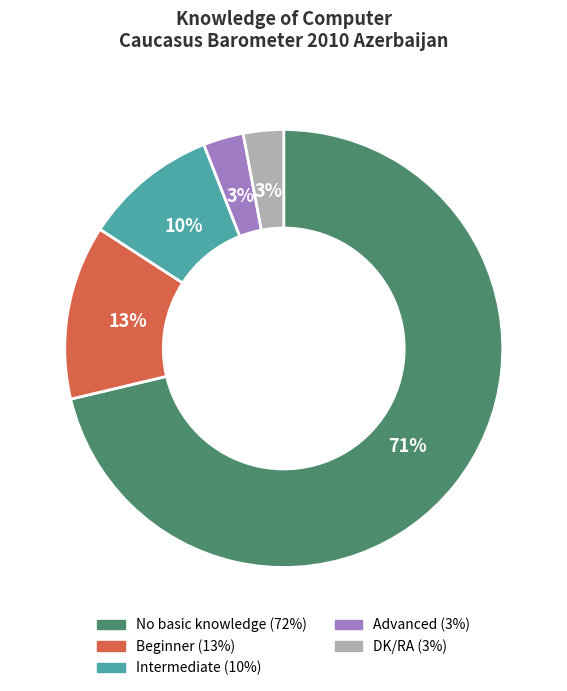

To the nearest percent, what percentage of the pie is Advanced?

3%